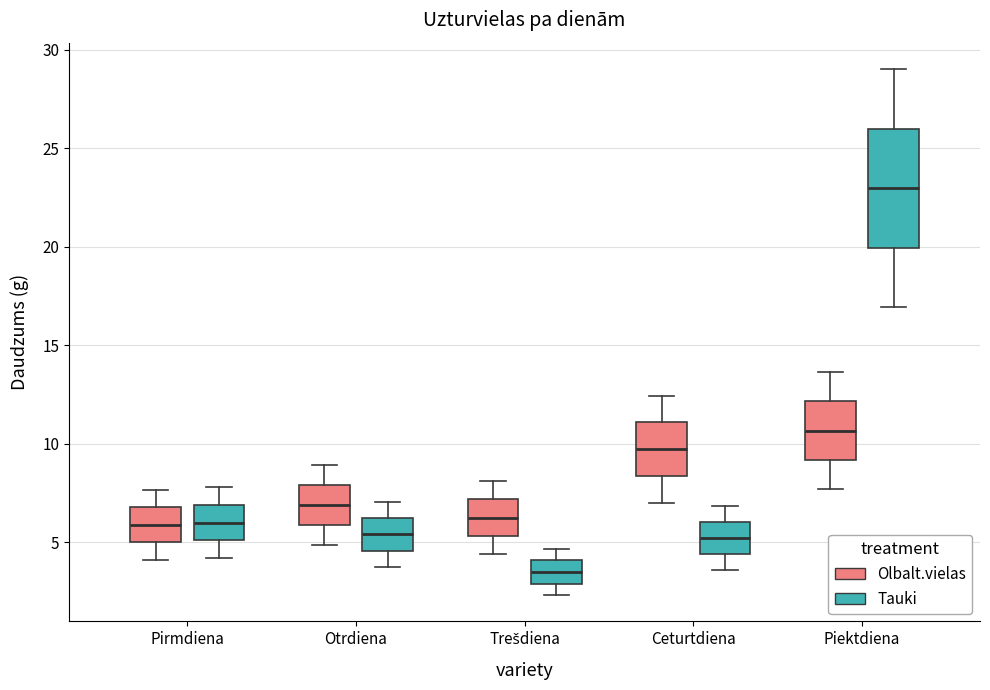

Where does the upper whisker of the box for Trešdiena (Tauki) end on the y-axis? The values are not printed on the chart, so give them approximately, as read against the axis.

4.5